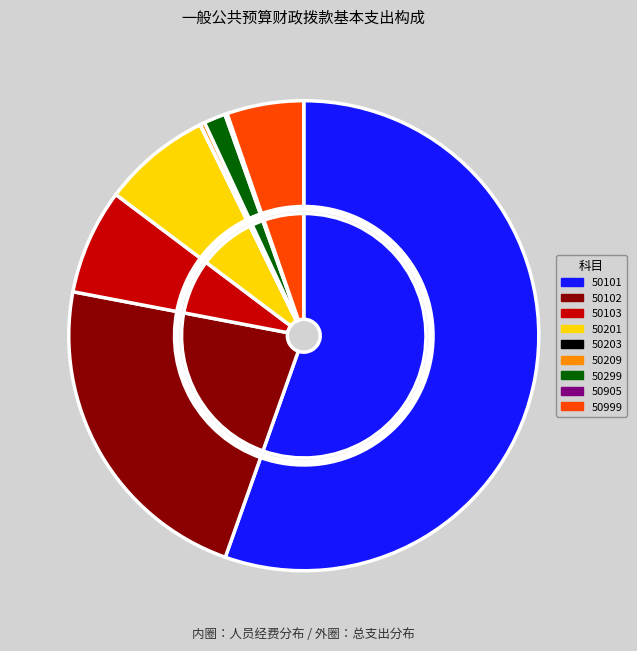

Count the number of slices in the pie.

9